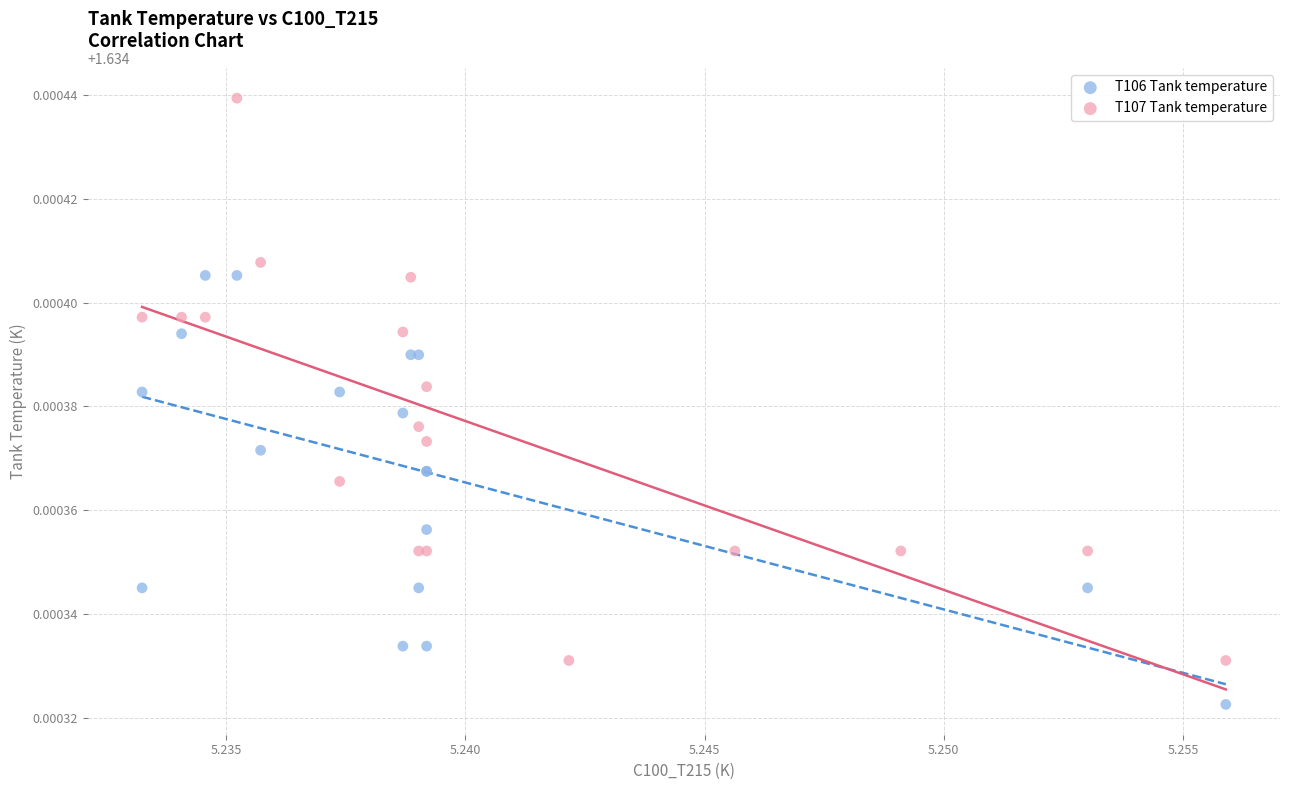

Which series has the widest spread of Y values?

T107 Tank temperature